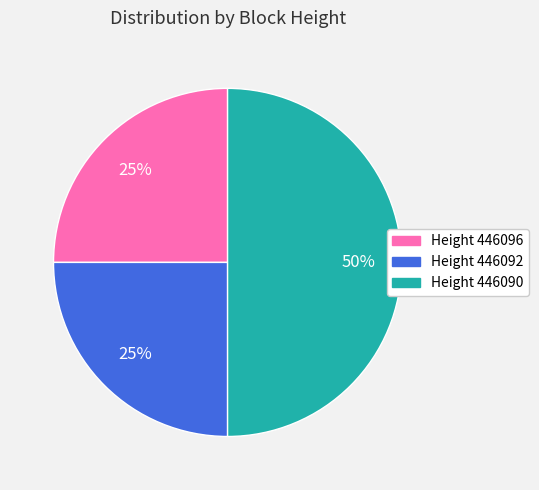

To the nearest percent, what is the average slice percentage?

33%